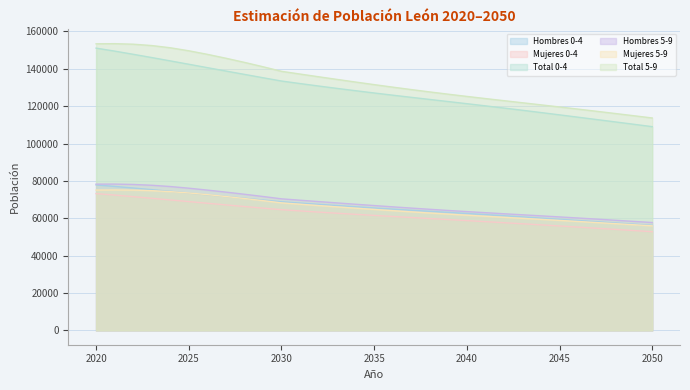

At which label does Total 0-4 first exceed 127063?

2020